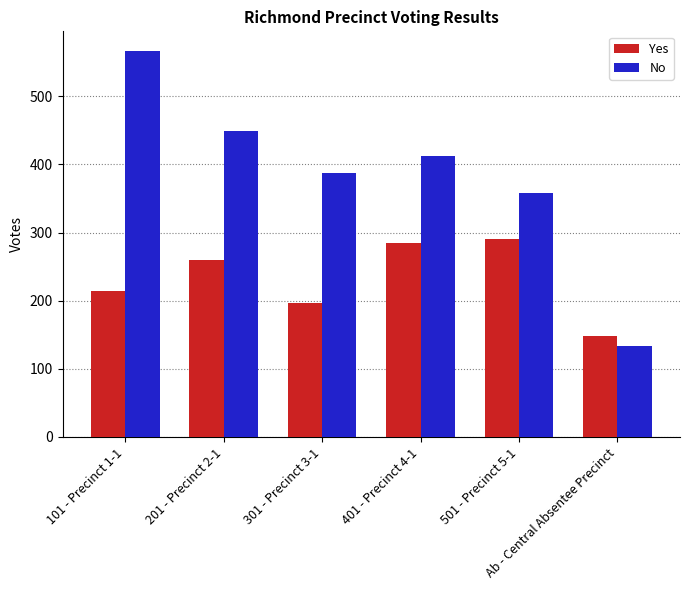

What is the total value across all series at Ab - Central Absentee Precinct?

281